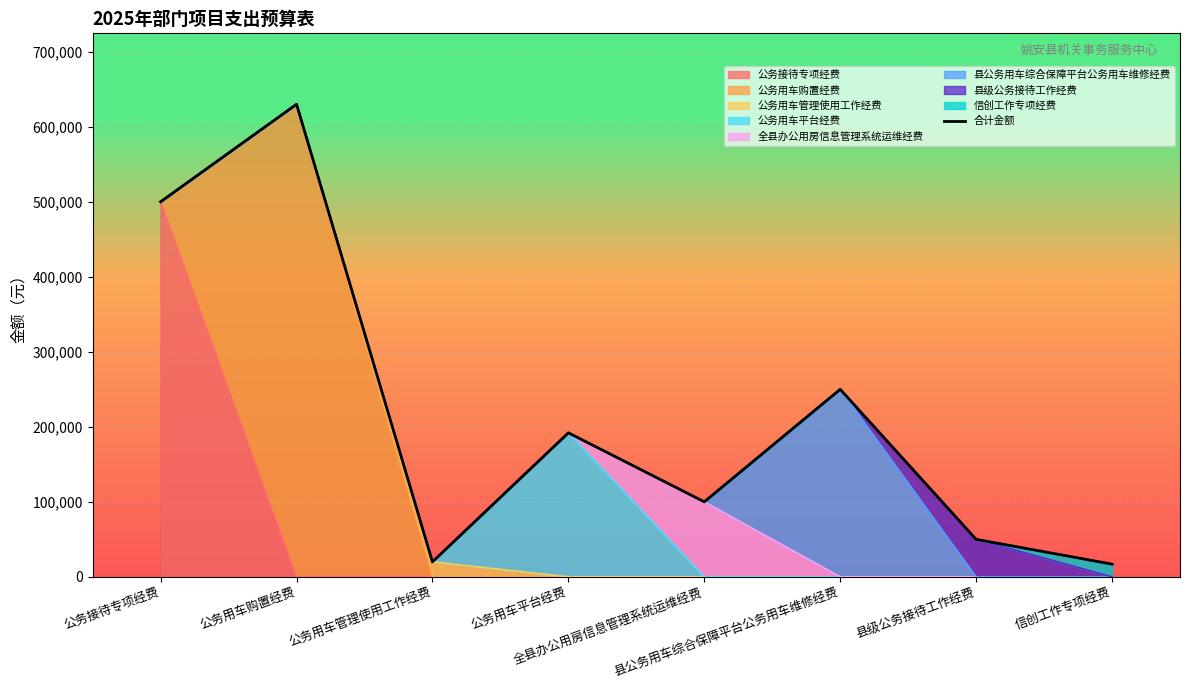

List the labels in order of value, smallest first.

信创工作专项经费, 公务用车管理使用工作经费, 县级公务接待工作经费, 全县办公用房信息管理系统运维经费, 公务用车平台经费, 县公务用车综合保障平台公务用车维修经费, 公务接待专项经费, 公务用车购置经费